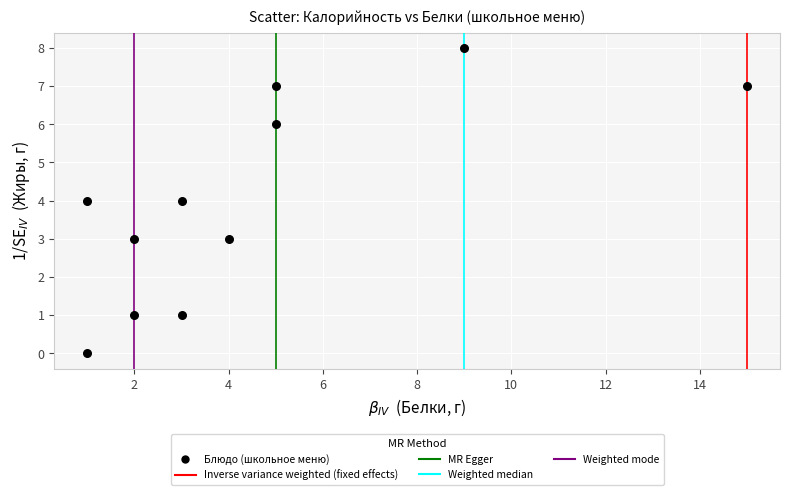

What is the range of X values (max minus min)?

14